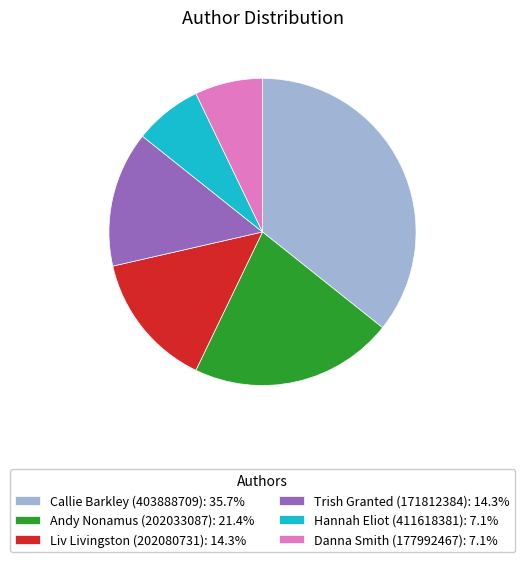

Count the number of slices in the pie.

6